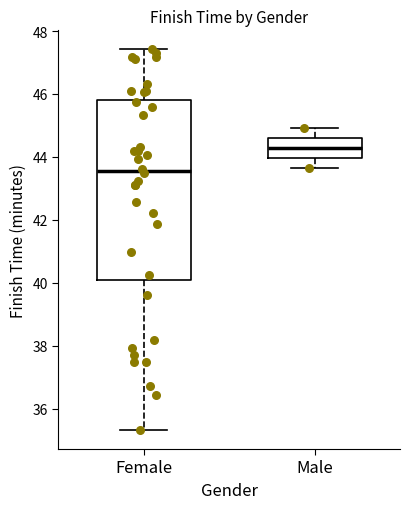

Comparing the boxes themselves (not the whiskers), which one is the tallest?

Female